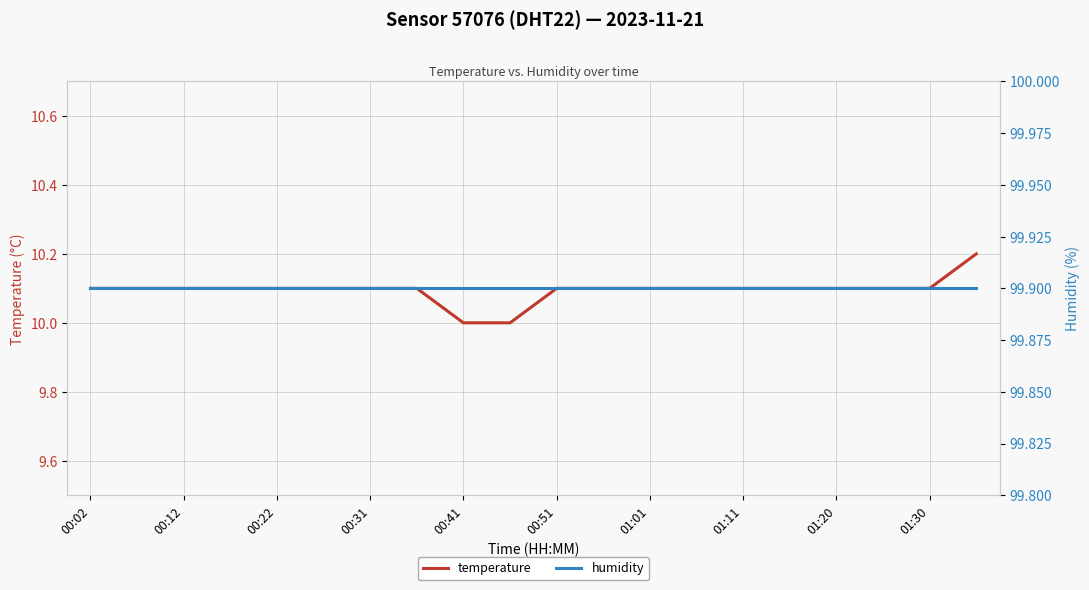

What is the highest value of the temperature series?

10.2